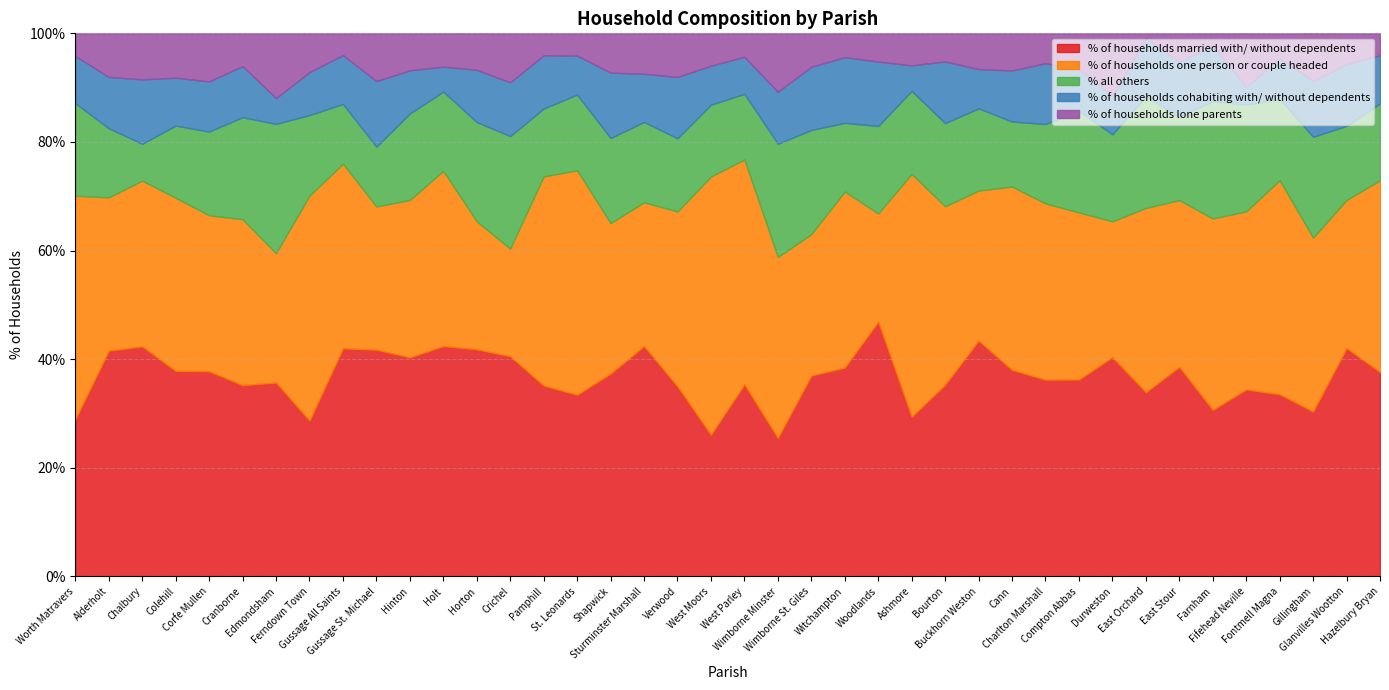

How many values in the % of households married with/ without dependents series are below 37?

20